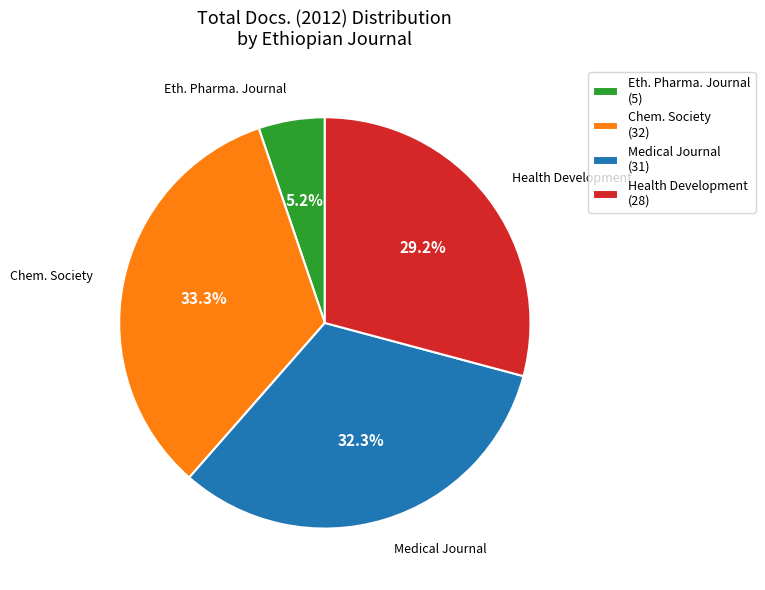

What is the ratio of the value at Medical Journal (31) to the value at Health Development (28)?

1.1